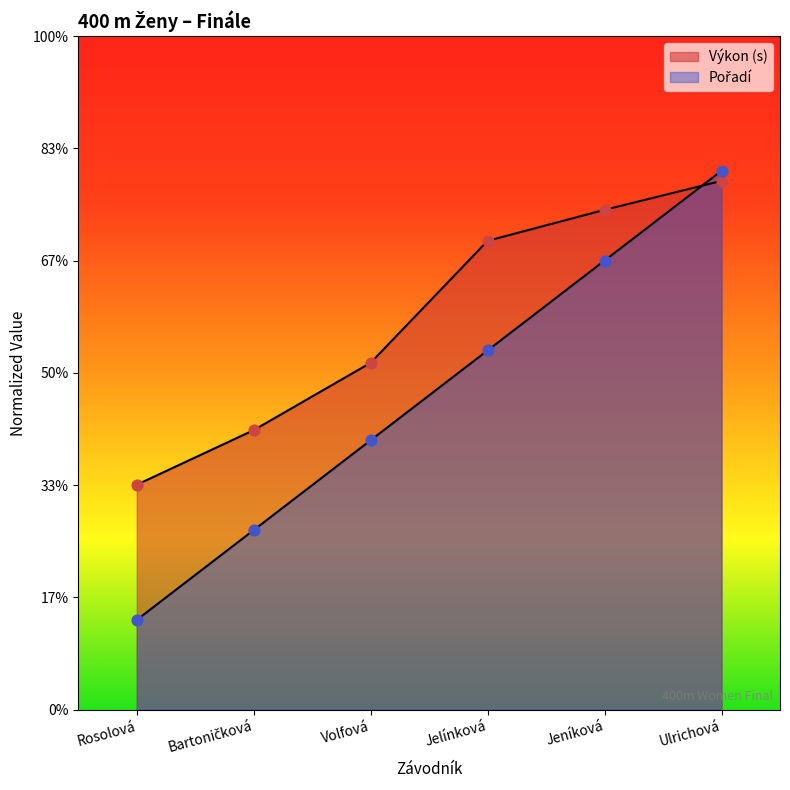

Which series reaches the minimum Y coordinate?

Pořadí